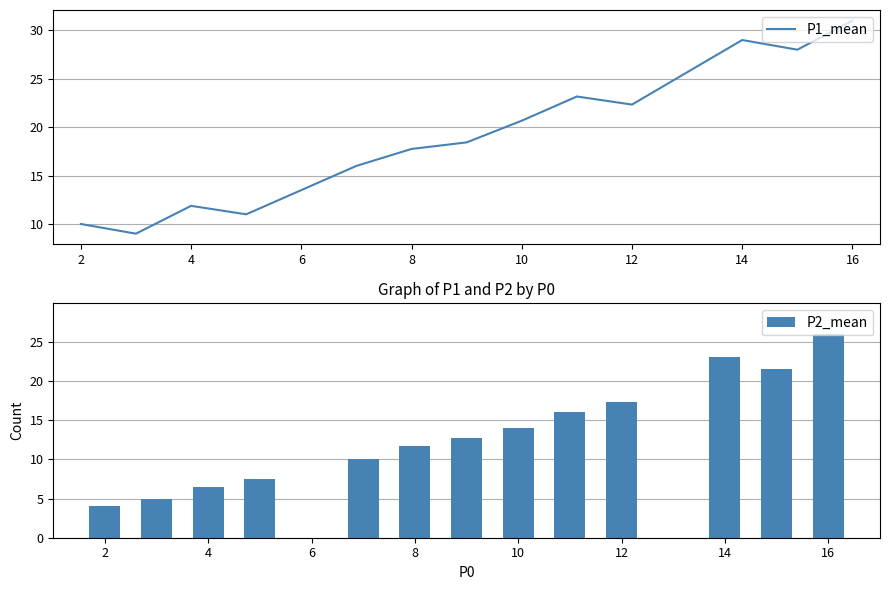

Where is P1_mean nearest to the value 20?

10